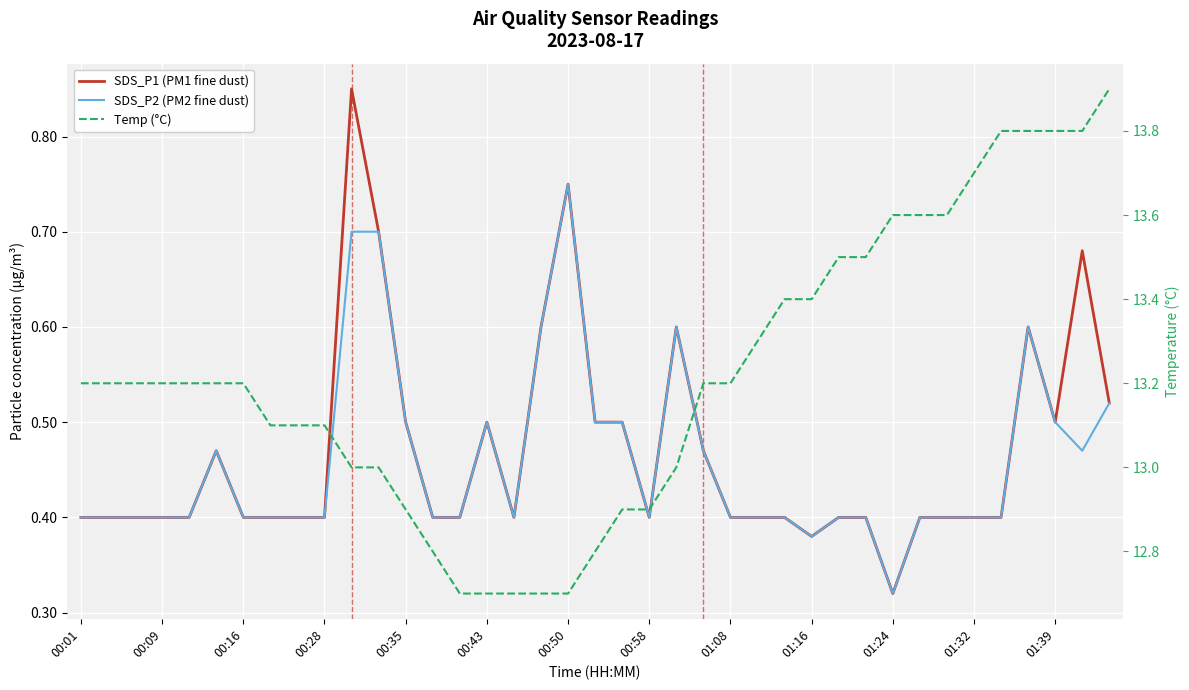

What is the difference between the maximum and minimum values in the SDS_P1 (PM1 fine dust) series?

0.5